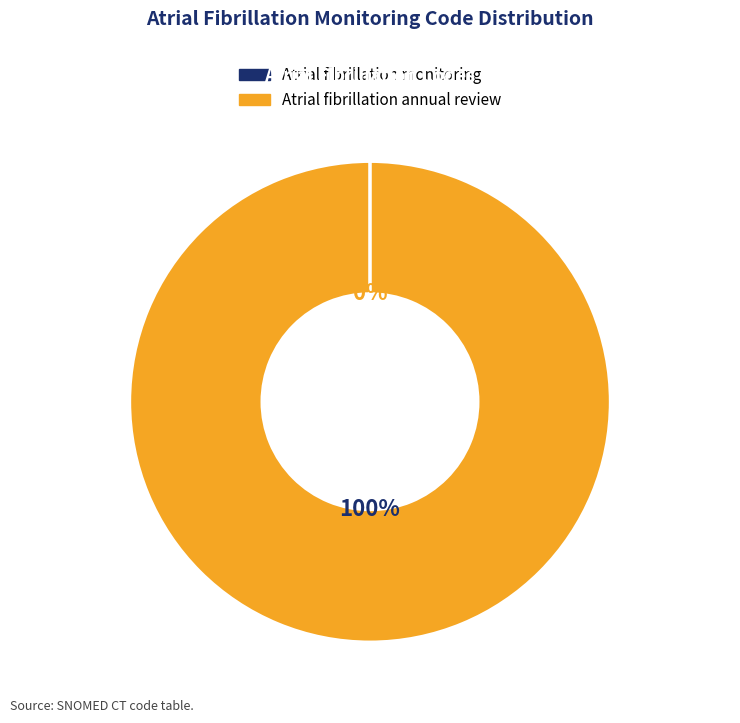

Is it true that Atrial fibrillation annual review is 92% of the pie?

False